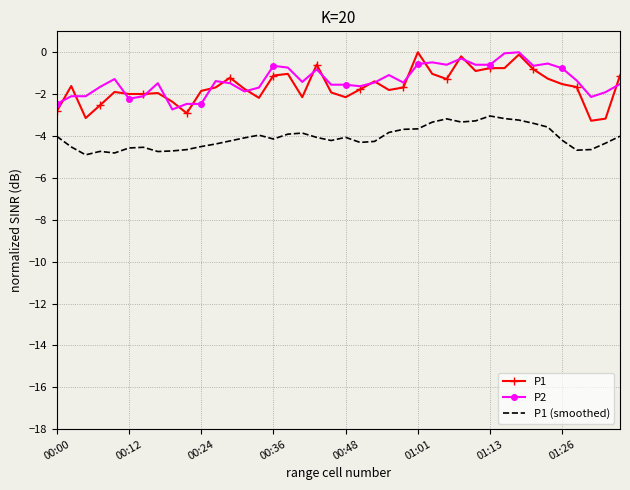

True or false: P1 has more than 2 points higher than both neighbors.

True